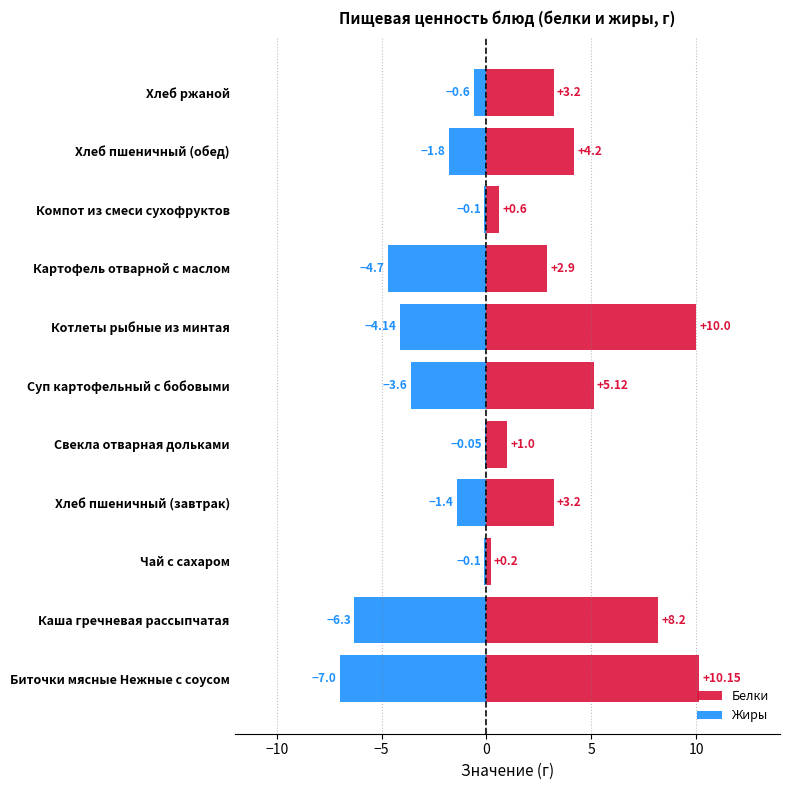

What is the average value of the Жиры series?

-2.7